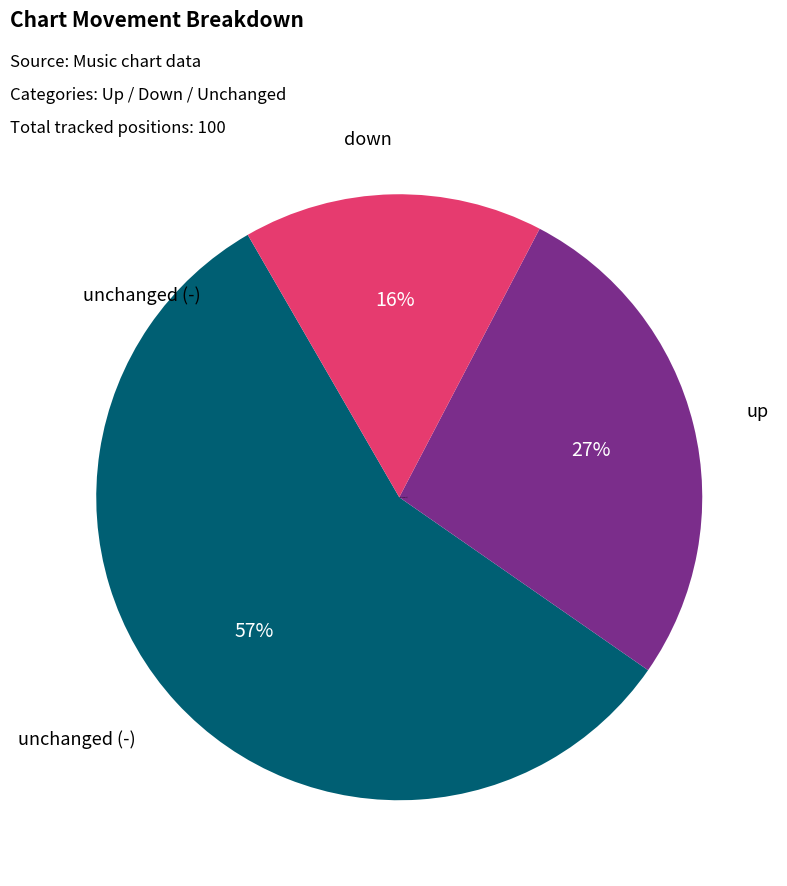

Rank the categories by value from highest to lowest.

unchanged (-), up, down